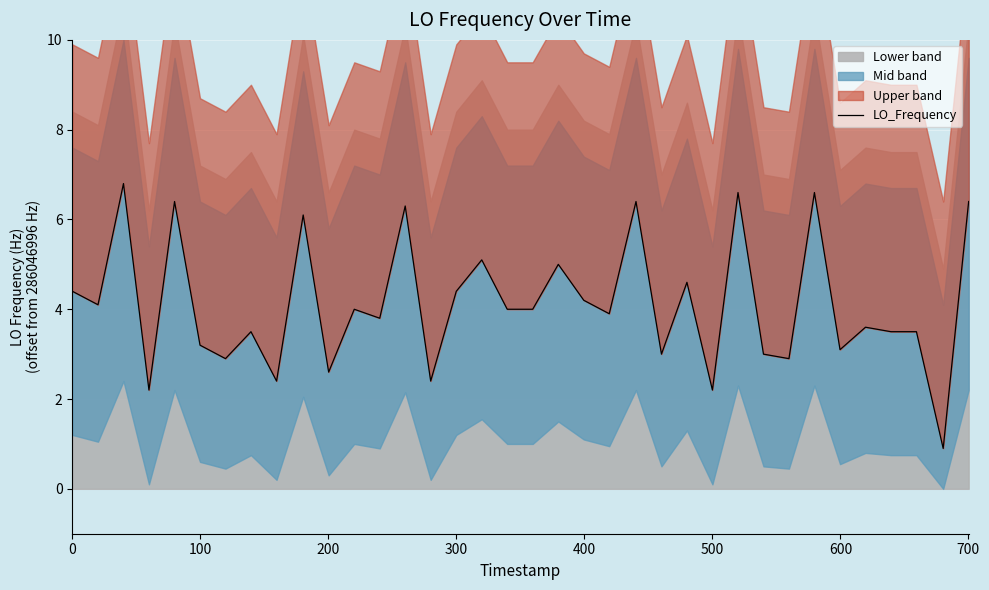

The value at 23 is 0.7. True or false?

False